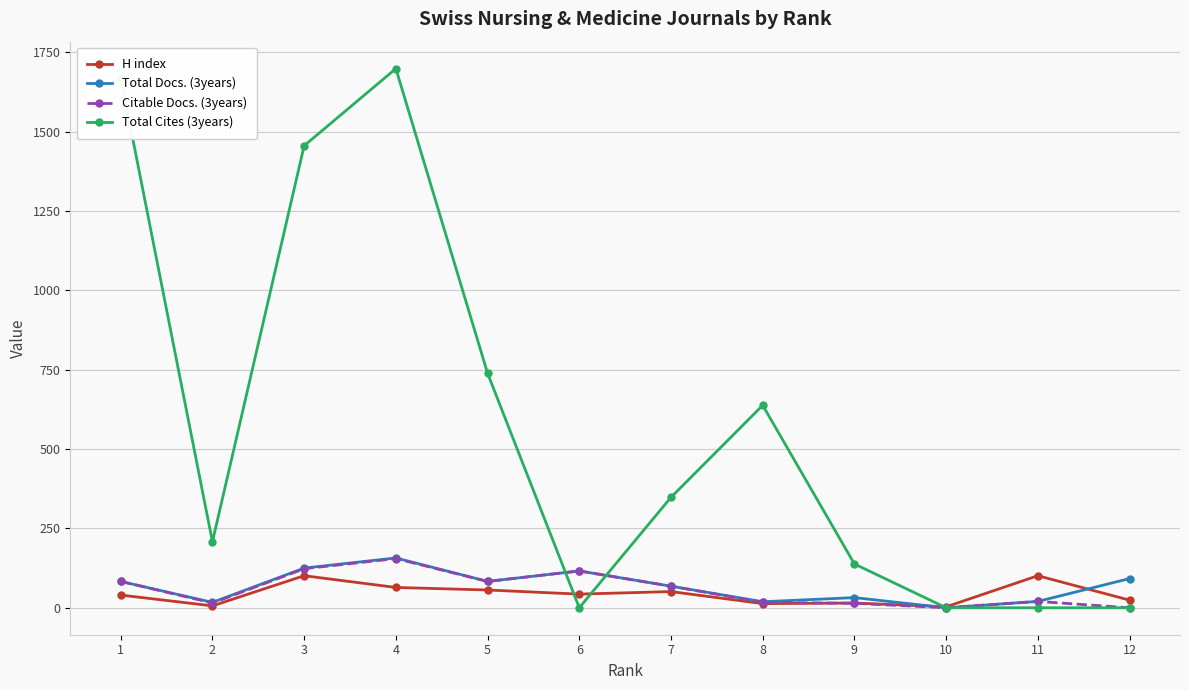

What is the greatest value displayed?

1699